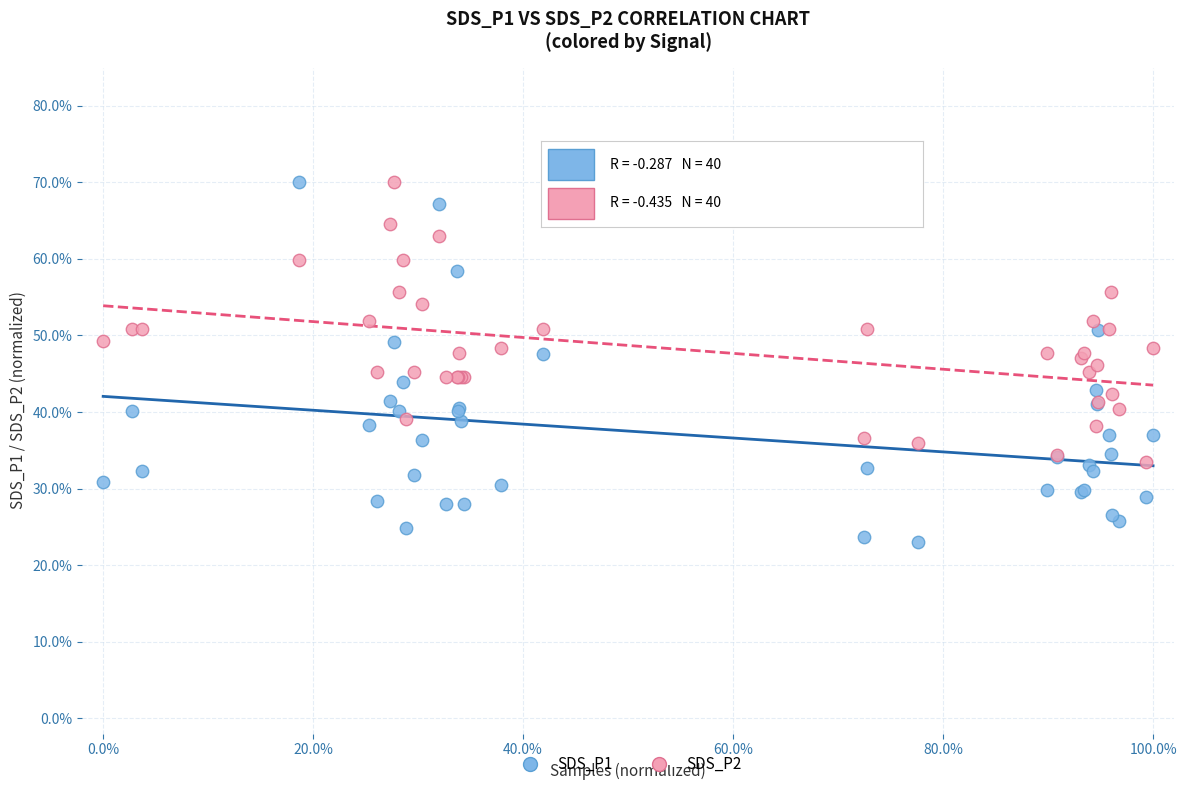

Which series has the widest spread of Y values?

SDS_P1